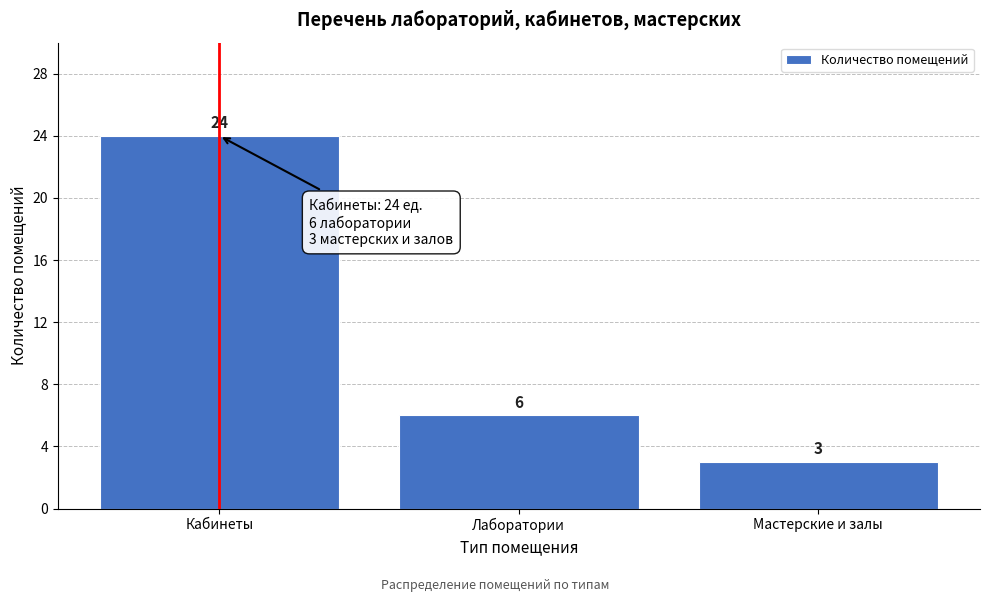

Reading left to right, transcribe all the data shown in this chart.

Кабинеты=24	Лаборатории=6	Мастерские и залы=3